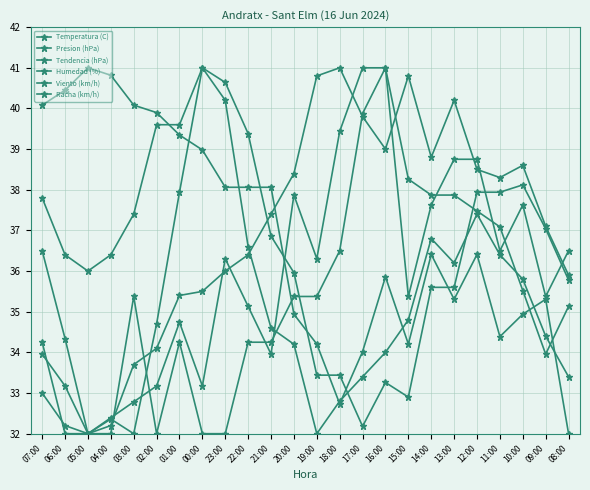

Does the chart have visible grid lines?

Yes